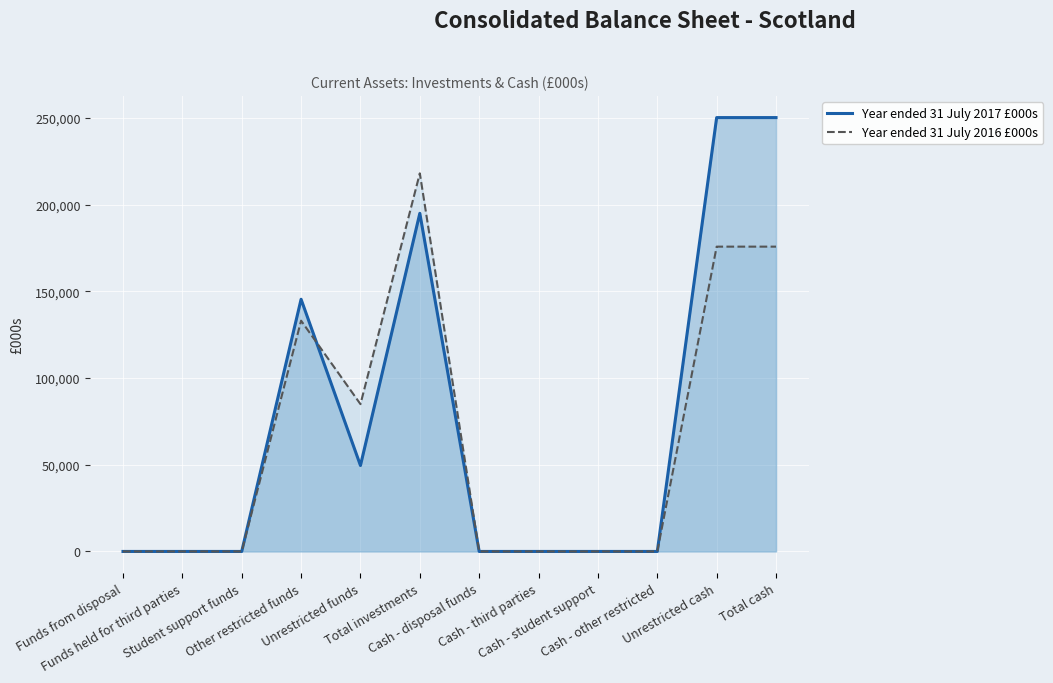

The Year ended 31 July 2017 £000s series shows -114733 at Cash - disposal funds. True or false?

False